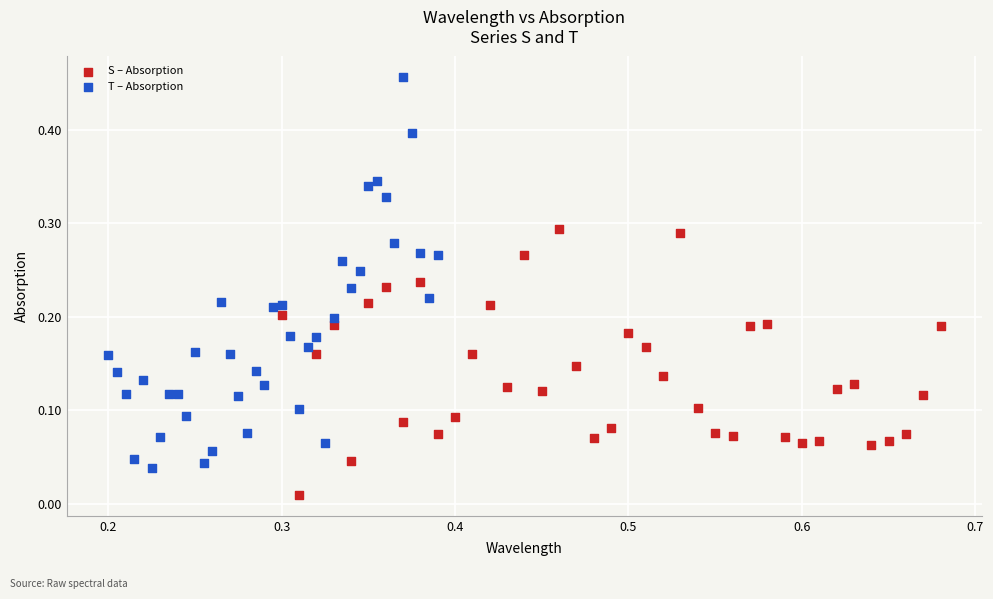

Which series contains the highest Y value?

T – Absorption